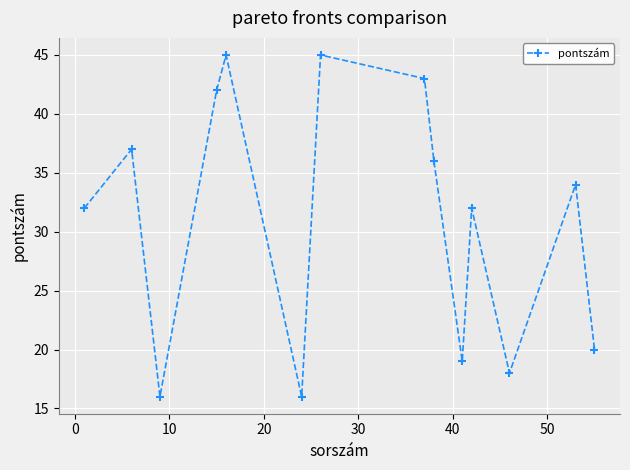

How many points are higher than both their immediate neighbors (excluding endpoints)?

5